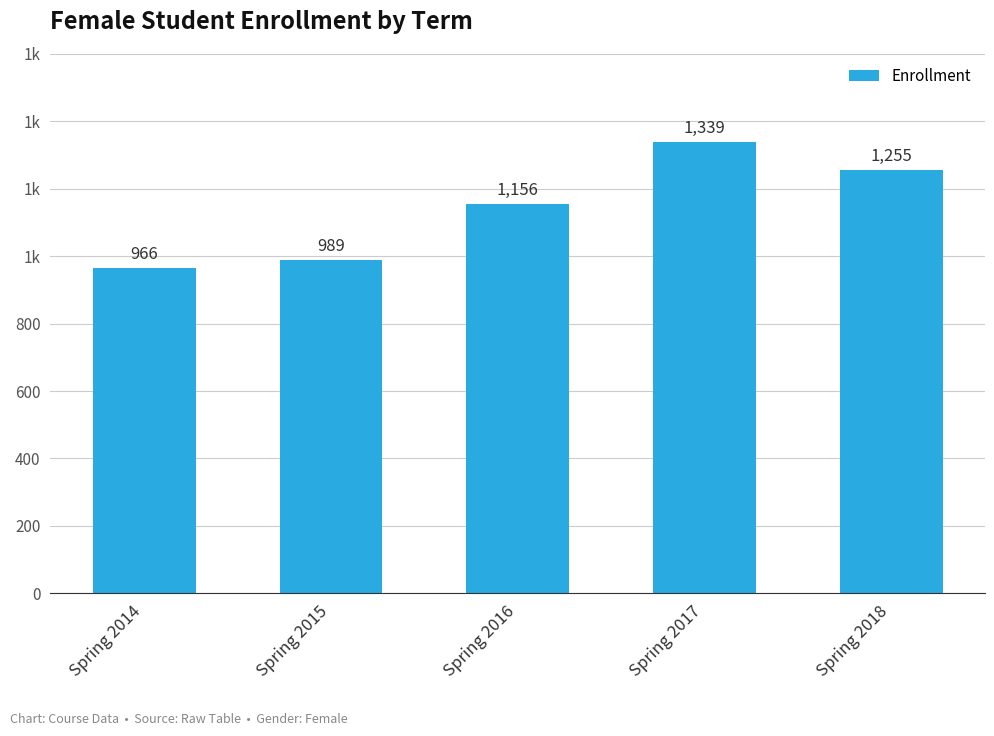

Are the bars horizontal?

No